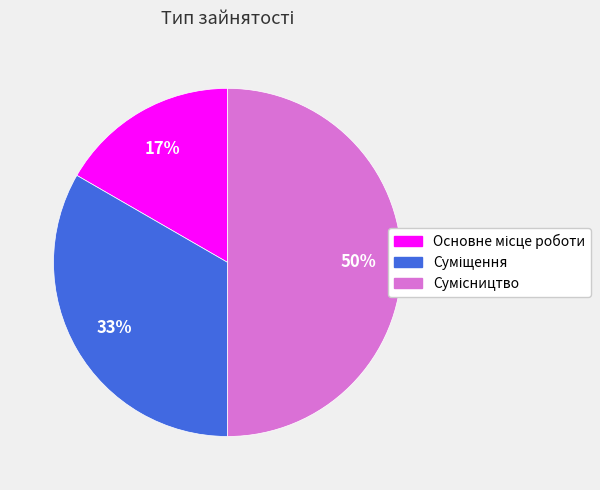

To the nearest percent, what is the average slice percentage?

33%